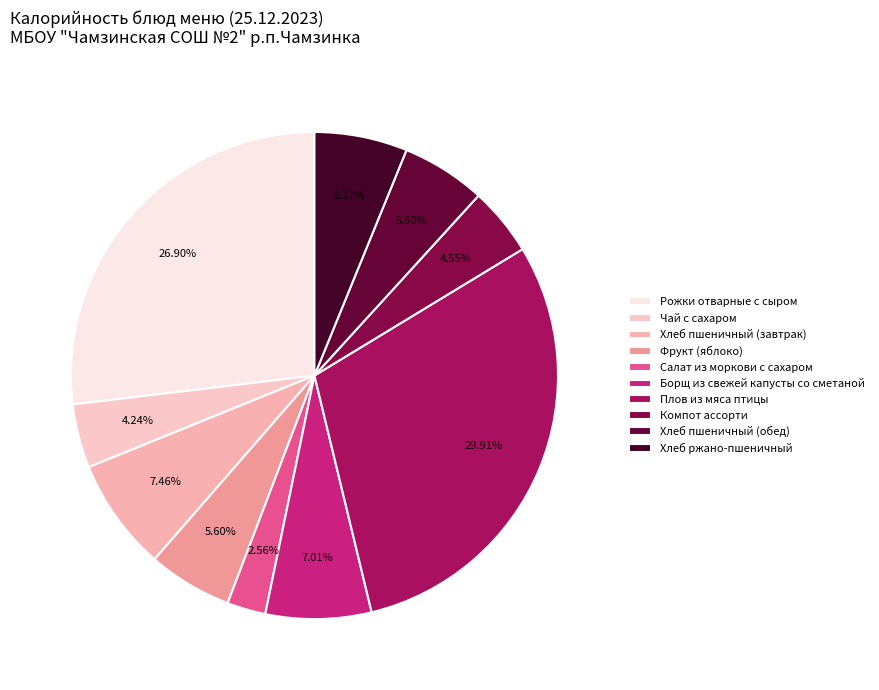

Does any single category account for the majority?

No